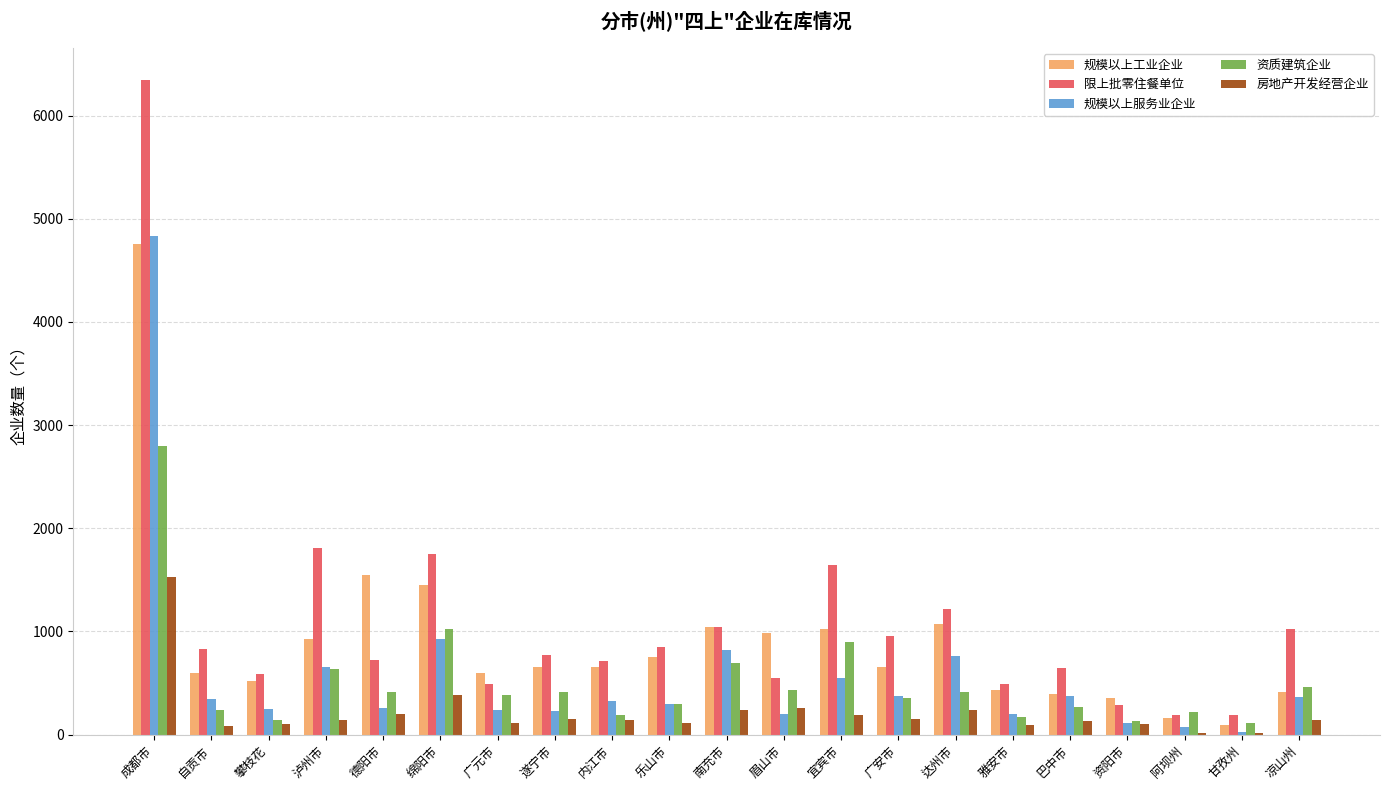

At which label does 房地产开发经营企业 first exceed 142?

成都市